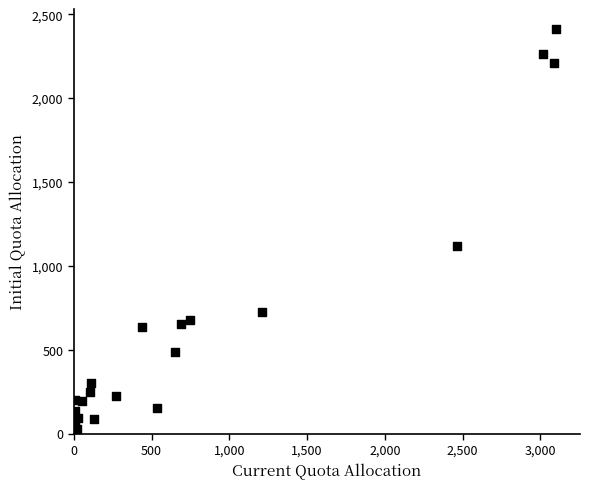

What is the range of Y values (max minus min)?

2387.1